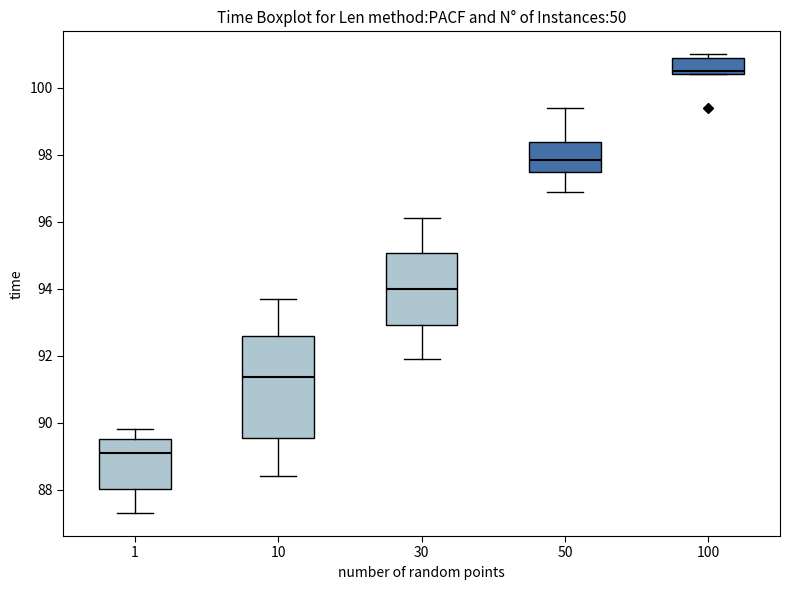

Which box's median line is the lowest?

1